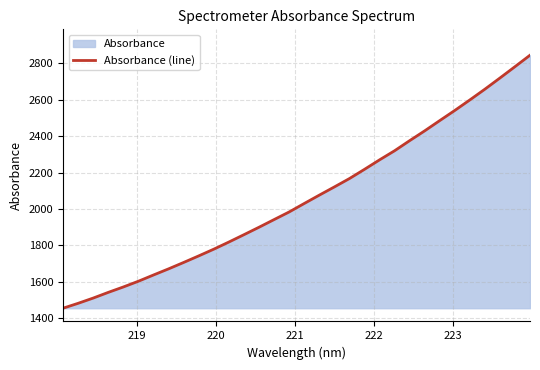

What is the difference between the maximum and minimum values?

1390.0